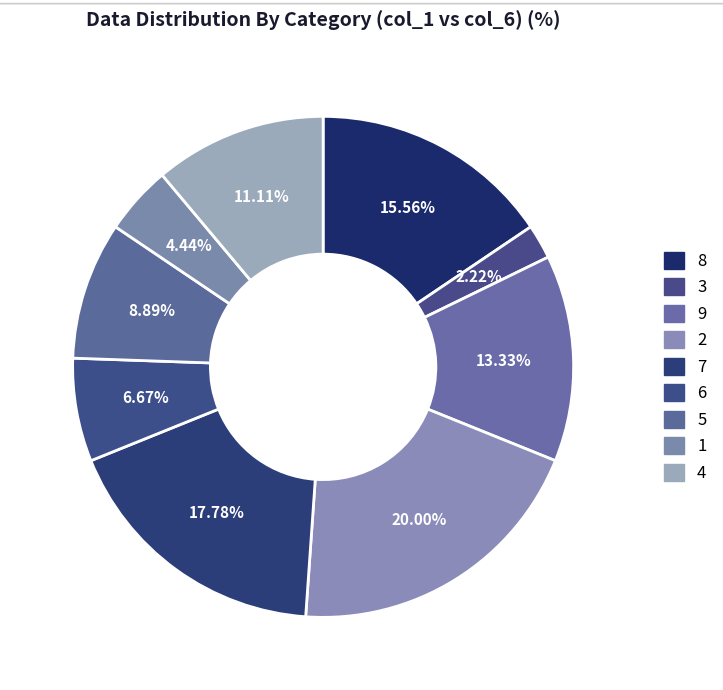

The 2 slice represents 20% of the pie. True or false?

True